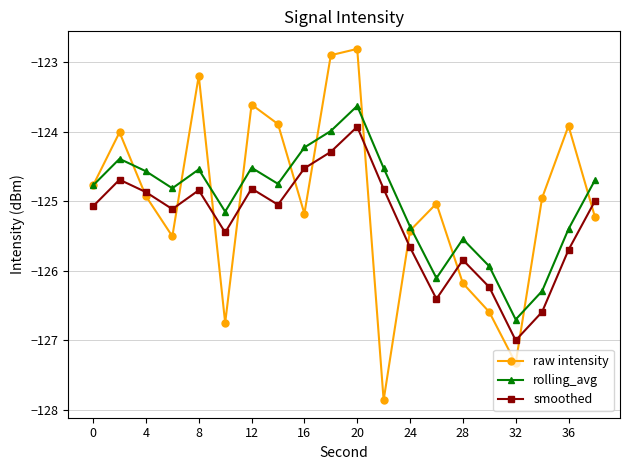

What is the value of the raw intensity point at the 2nd from the left?

-124.0